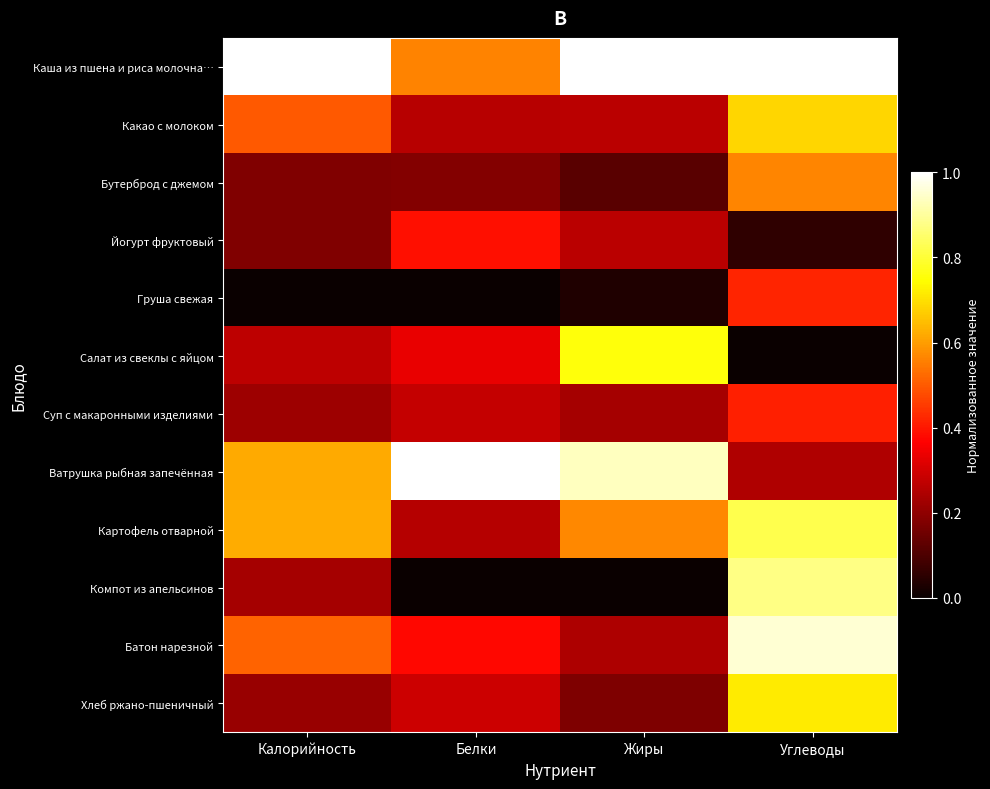

How many series are shown in this chart?

12